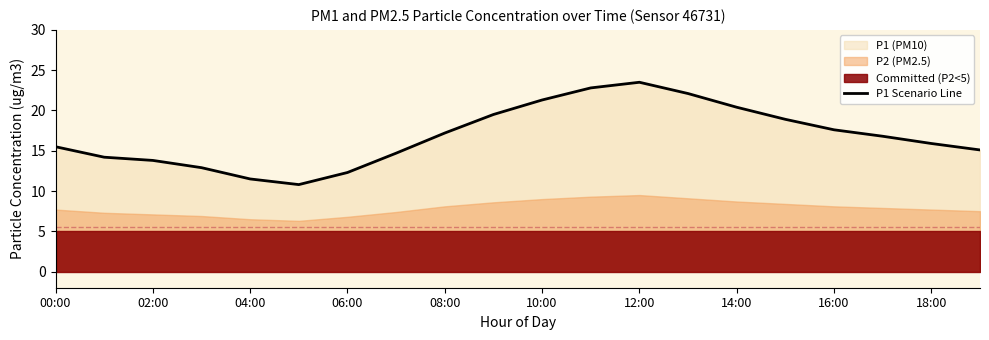

Which category has the highest value in the P1 Scenario Line series?

12:00